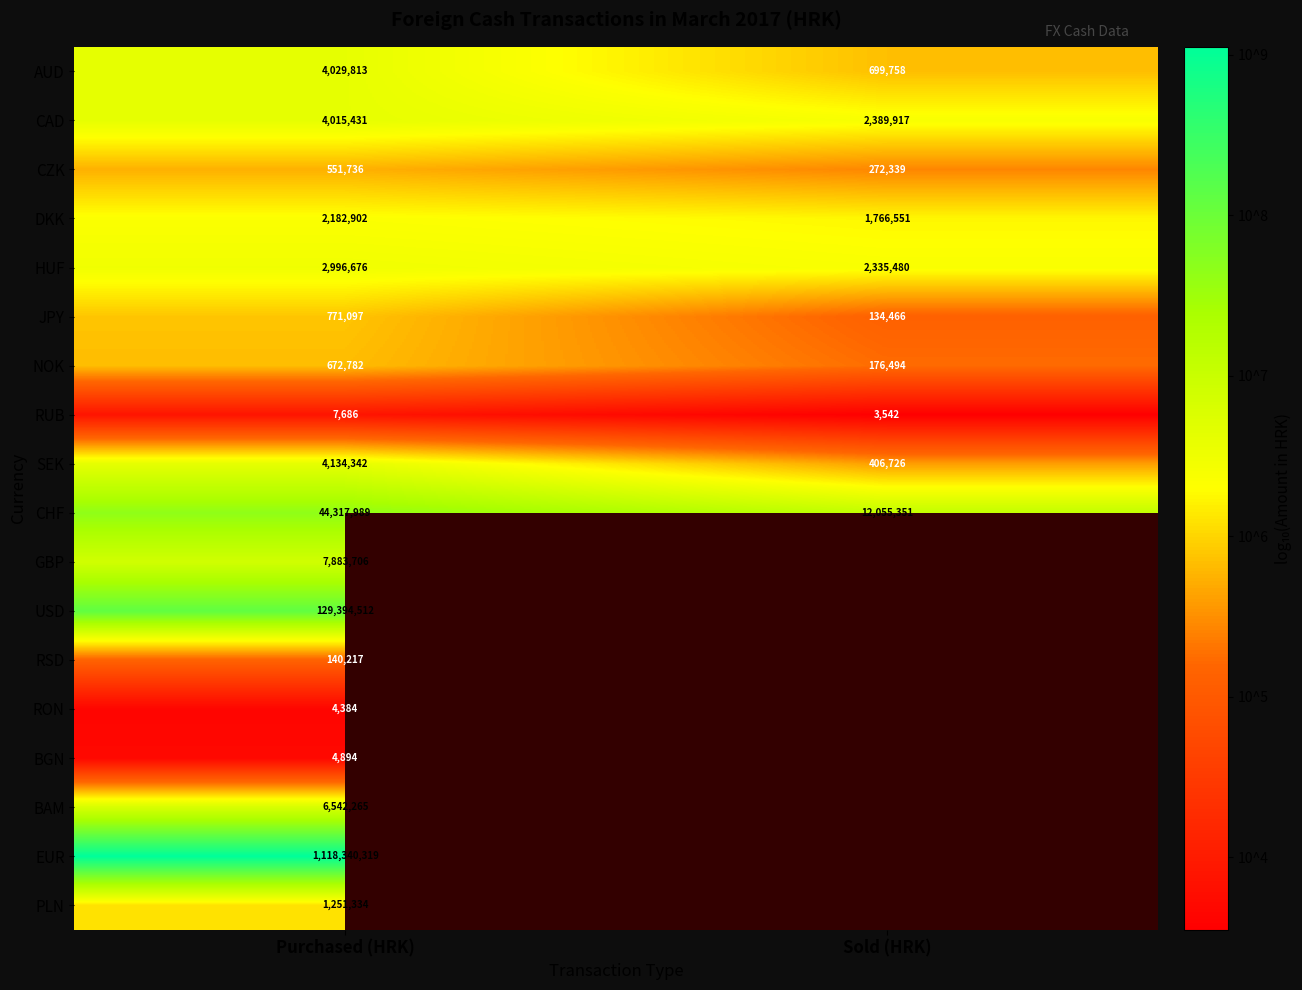

Is the value of AUD at Purchased (HRK) greater than the value of CAD at Sold (HRK)?

Yes